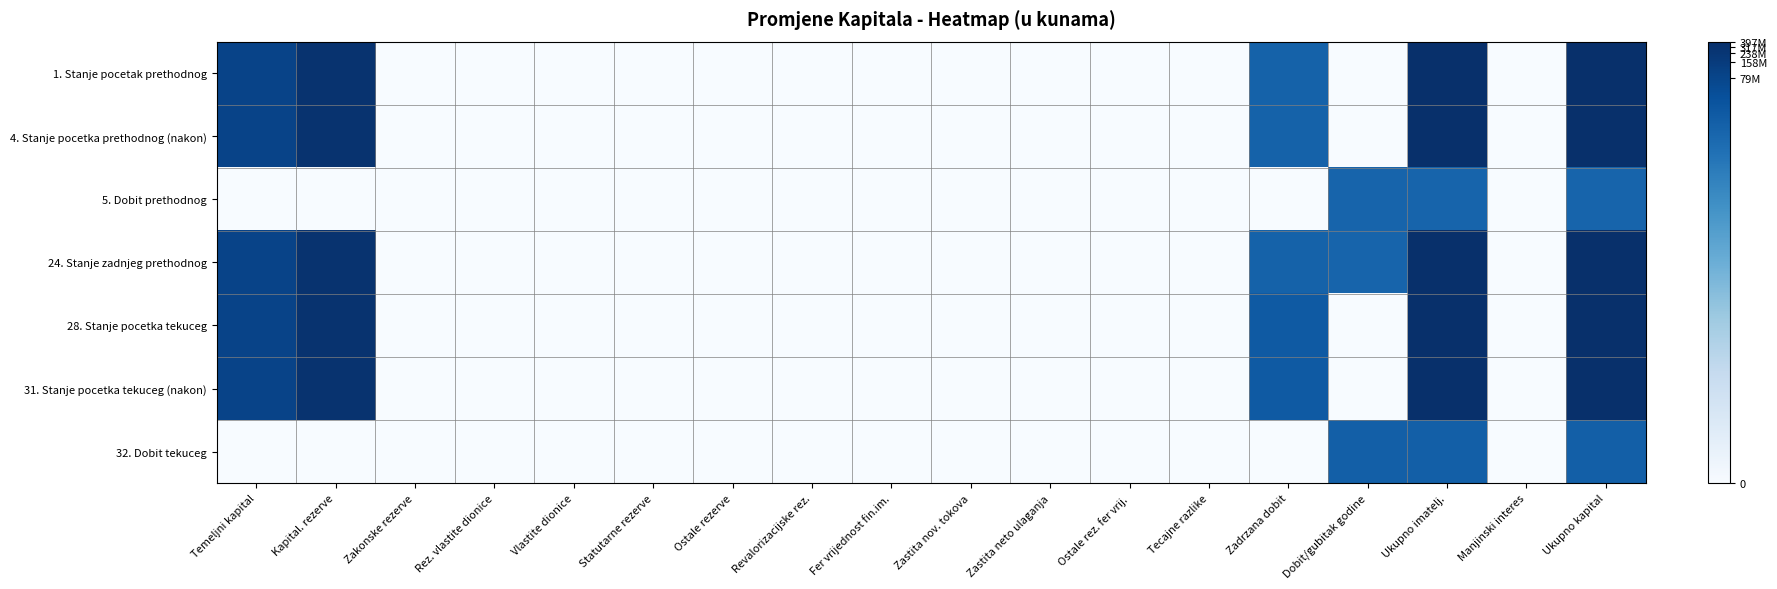

Reading right to left, extract all data points from this chart.

1. Stanje pocetak prethodnog: Ukupno kapital=19.8	Manjinski interes=0.0	Ukupno imatelj.=19.8	Dobit/gubitak godine=0.0	Zadrzana dobit=15.9	Tecajne razlike=0.0	Ostale rez. fer vrij.=0.0	Zastita neto ulaganja=0.0	Zastita nov. tokova=0.0	Fer vrijednost fin.im.=0.0	Revalorizacijske rez.=0.0	Ostale rezerve=0.0	Statutarne rezerve=0.0	Vlastite dionice=0.0	Rez. vlastite dionice=0.0	Zakonske rezerve=0.0	Kapital. rezerve=19.5	Temeljni kapital=18.3
4. Stanje pocetka prethodnog (nakon): Ukupno kapital=19.8	Manjinski interes=0.0	Ukupno imatelj.=19.8	Dobit/gubitak godine=0.0	Zadrzana dobit=15.9	Tecajne razlike=0.0	Ostale rez. fer vrij.=0.0	Zastita neto ulaganja=0.0	Zastita nov. tokova=0.0	Fer vrijednost fin.im.=0.0	Revalorizacijske rez.=0.0	Ostale rezerve=0.0	Statutarne rezerve=0.0	Vlastite dionice=0.0	Rez. vlastite dionice=0.0	Zakonske rezerve=0.0	Kapital. rezerve=19.5	Temeljni kapital=18.3
5. Dobit prethodnog: Ukupno kapital=15.8	Manjinski interes=0.0	Ukupno imatelj.=15.8	Dobit/gubitak godine=15.8	Zadrzana dobit=0.0	Tecajne razlike=0.0	Ostale rez. fer vrij.=0.0	Zastita neto ulaganja=0.0	Zastita nov. tokova=0.0	Fer vrijednost fin.im.=0.0	Revalorizacijske rez.=0.0	Ostale rezerve=0.0	Statutarne rezerve=0.0	Vlastite dionice=0.0	Rez. vlastite dionice=0.0	Zakonske rezerve=0.0	Kapital. rezerve=0.0	Temeljni kapital=0.0
24. Stanje zadnjeg prethodnog: Ukupno kapital=19.8	Manjinski interes=0.0	Ukupno imatelj.=19.8	Dobit/gubitak godine=15.8	Zadrzana dobit=15.9	Tecajne razlike=0.0	Ostale rez. fer vrij.=0.0	Zastita neto ulaganja=0.0	Zastita nov. tokova=0.0	Fer vrijednost fin.im.=0.0	Revalorizacijske rez.=0.0	Ostale rezerve=0.0	Statutarne rezerve=0.0	Vlastite dionice=0.0	Rez. vlastite dionice=0.0	Zakonske rezerve=0.0	Kapital. rezerve=19.5	Temeljni kapital=18.3
28. Stanje pocetka tekuceg: Ukupno kapital=19.8	Manjinski interes=0.0	Ukupno imatelj.=19.8	Dobit/gubitak godine=0.0	Zadrzana dobit=16.6	Tecajne razlike=0.0	Ostale rez. fer vrij.=0.0	Zastita neto ulaganja=0.0	Zastita nov. tokova=0.0	Fer vrijednost fin.im.=0.0	Revalorizacijske rez.=0.0	Ostale rezerve=0.0	Statutarne rezerve=0.0	Vlastite dionice=0.0	Rez. vlastite dionice=0.0	Zakonske rezerve=0.0	Kapital. rezerve=19.5	Temeljni kapital=18.3
31. Stanje pocetka tekuceg (nakon): Ukupno kapital=19.8	Manjinski interes=0.0	Ukupno imatelj.=19.8	Dobit/gubitak godine=0.0	Zadrzana dobit=16.6	Tecajne razlike=0.0	Ostale rez. fer vrij.=0.0	Zastita neto ulaganja=0.0	Zastita nov. tokova=0.0	Fer vrijednost fin.im.=0.0	Revalorizacijske rez.=0.0	Ostale rezerve=0.0	Statutarne rezerve=0.0	Vlastite dionice=0.0	Rez. vlastite dionice=0.0	Zakonske rezerve=0.0	Kapital. rezerve=19.5	Temeljni kapital=18.3
32. Dobit tekuceg: Ukupno kapital=16.2	Manjinski interes=0.0	Ukupno imatelj.=16.2	Dobit/gubitak godine=16.2	Zadrzana dobit=0.0	Tecajne razlike=0.0	Ostale rez. fer vrij.=0.0	Zastita neto ulaganja=0.0	Zastita nov. tokova=0.0	Fer vrijednost fin.im.=0.0	Revalorizacijske rez.=0.0	Ostale rezerve=0.0	Statutarne rezerve=0.0	Vlastite dionice=0.0	Rez. vlastite dionice=0.0	Zakonske rezerve=0.0	Kapital. rezerve=0.0	Temeljni kapital=0.0